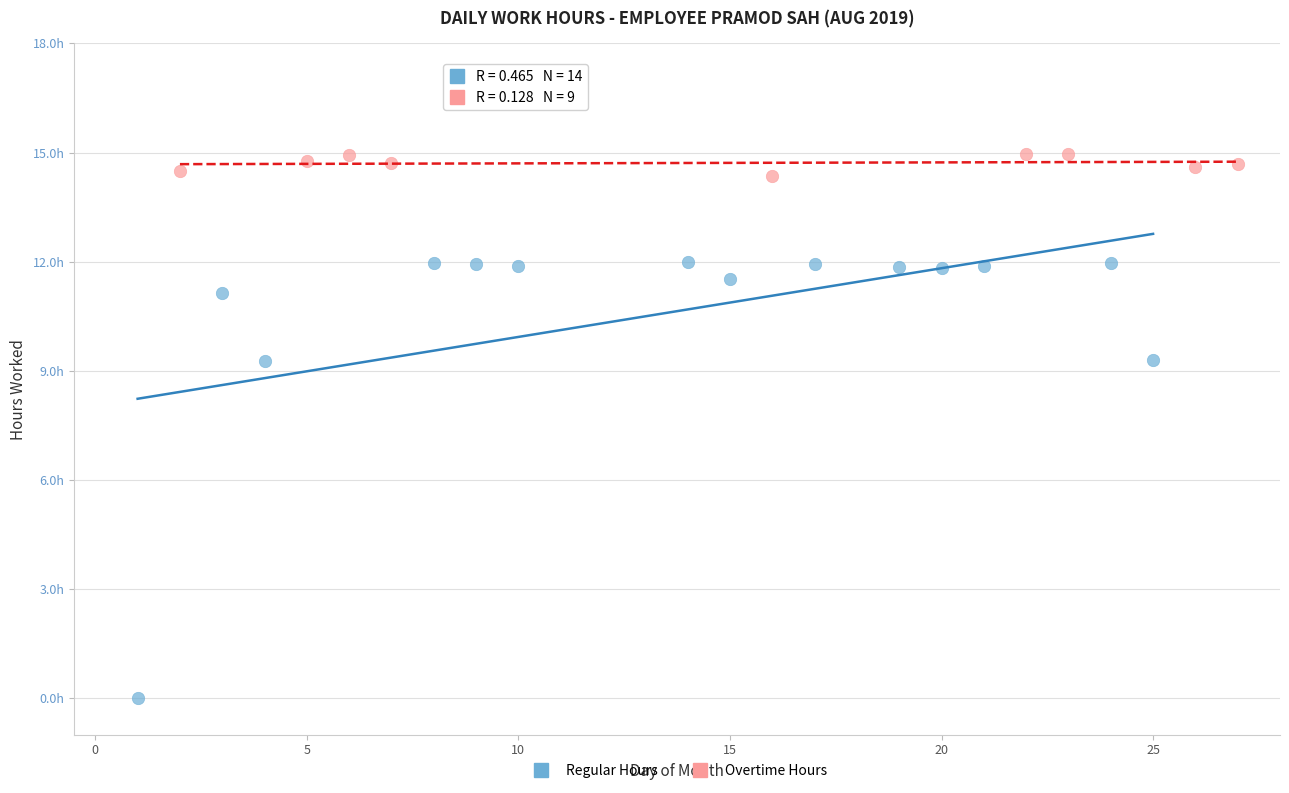

Which series contains the lowest Y value?

Regular Hours